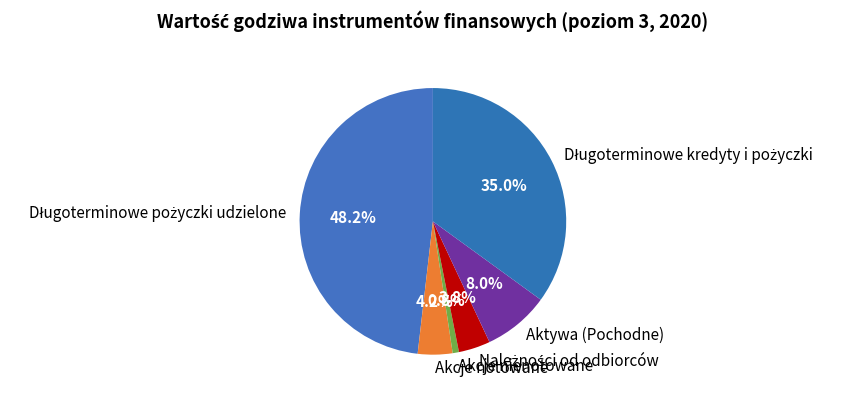

To the nearest percent, what portion does Akcje notowane represent?

4%